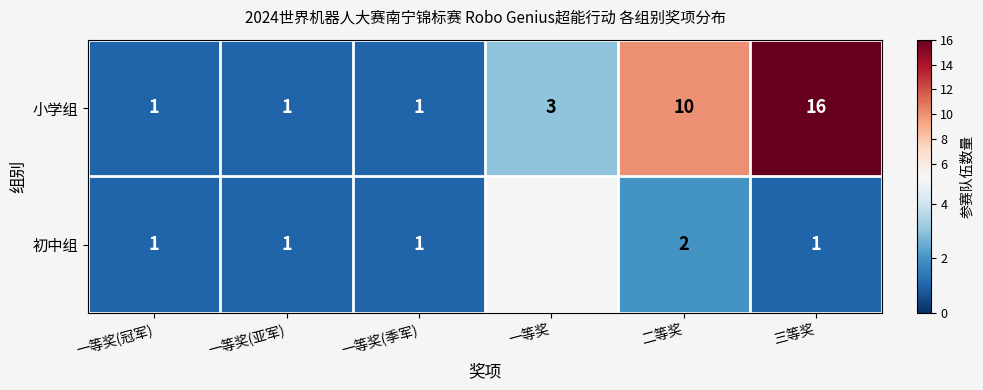

The 小学组 series shows 4.9 at 一等奖. True or false?

False